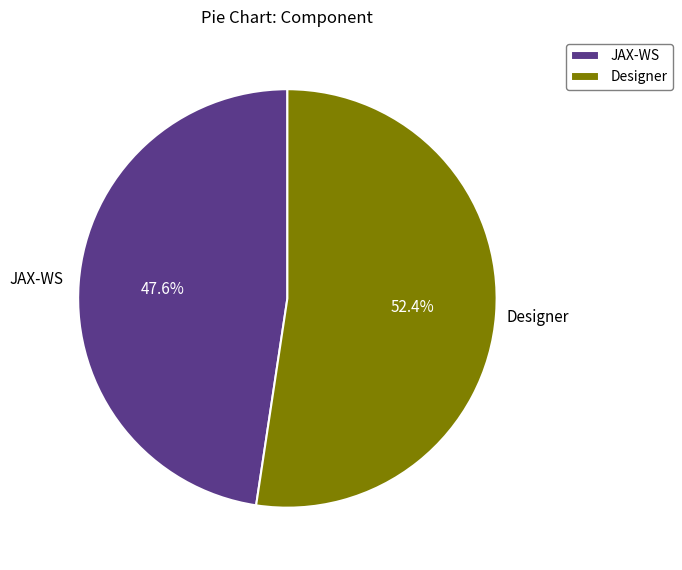

Which slice is the largest?

Designer